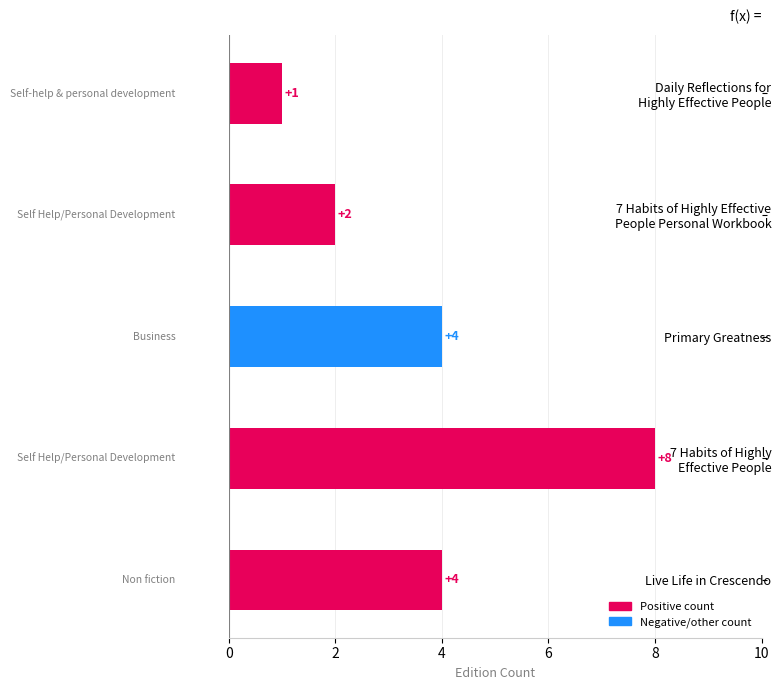

What is the smallest value displayed?

1